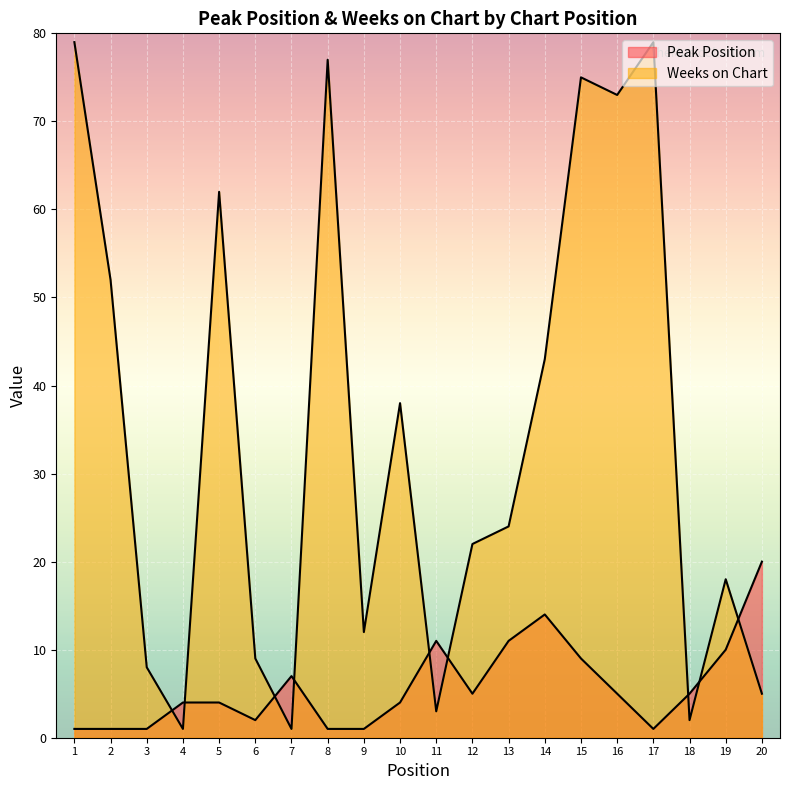

Does the chart display data point markers on the line(s)?

No